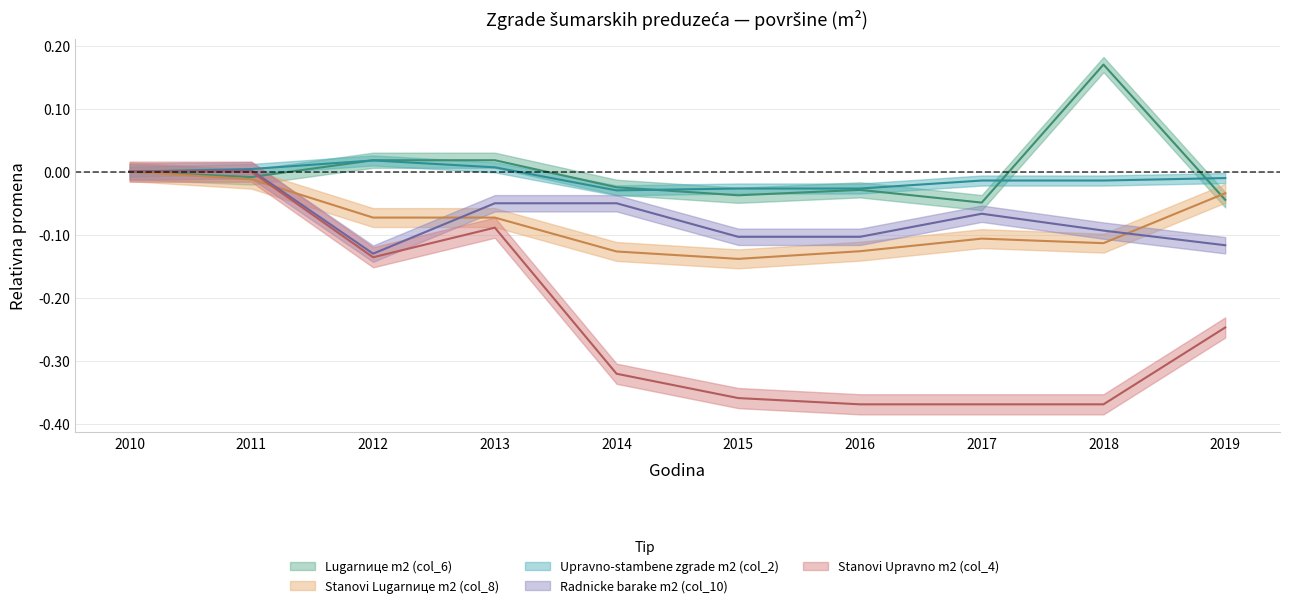

How many categories are shown in the chart?

10